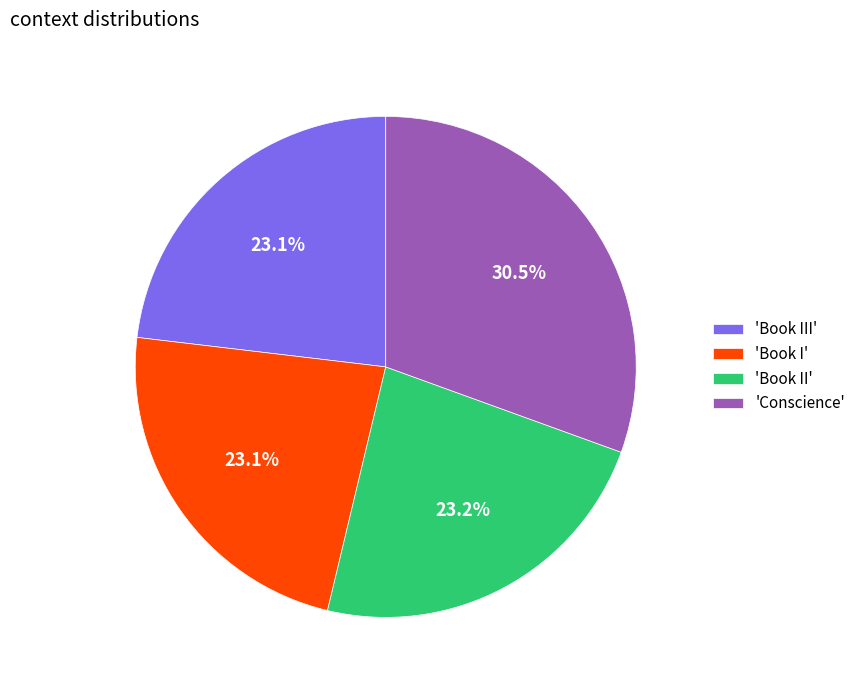

What is the ratio of the value at 'Book II' to the value at 'Book I'?

1.0